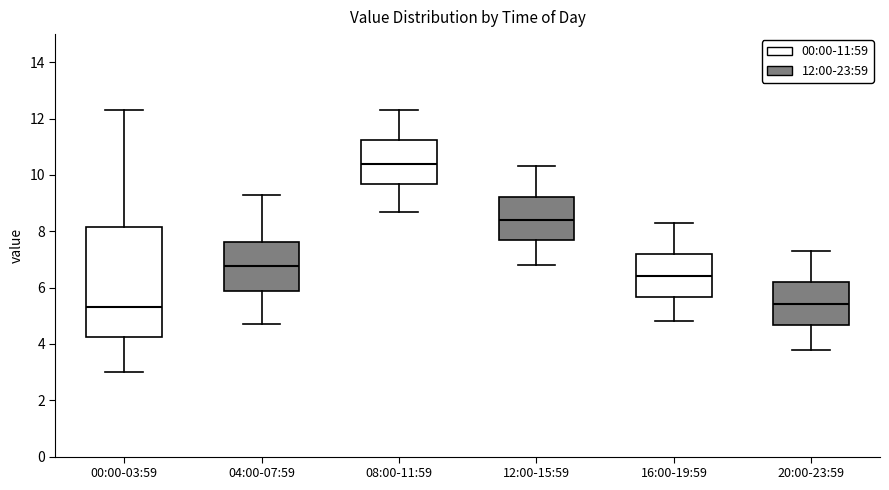

Reading left to right, transcribe this box plot: for each box, give where its median line is, the range the box spans, and where its two whiskers end, as read against the y-axis. The values are not printed on the chart, so give them approximately, as read against the axis.

00:00-03:59: median 5.4, box 4.2 to 8.2, whiskers 3.0 to 12.4
04:00-07:59: median 6.8, box 5.8 to 7.6, whiskers 4.8 to 9.4
08:00-11:59: median 10.4, box 9.6 to 11.2, whiskers 8.8 to 12.4
12:00-15:59: median 8.4, box 7.6 to 9.2, whiskers 6.8 to 10.4
16:00-19:59: median 6.4, box 5.6 to 7.2, whiskers 4.8 to 8.4
20:00-23:59: median 5.4, box 4.6 to 6.2, whiskers 3.8 to 7.4